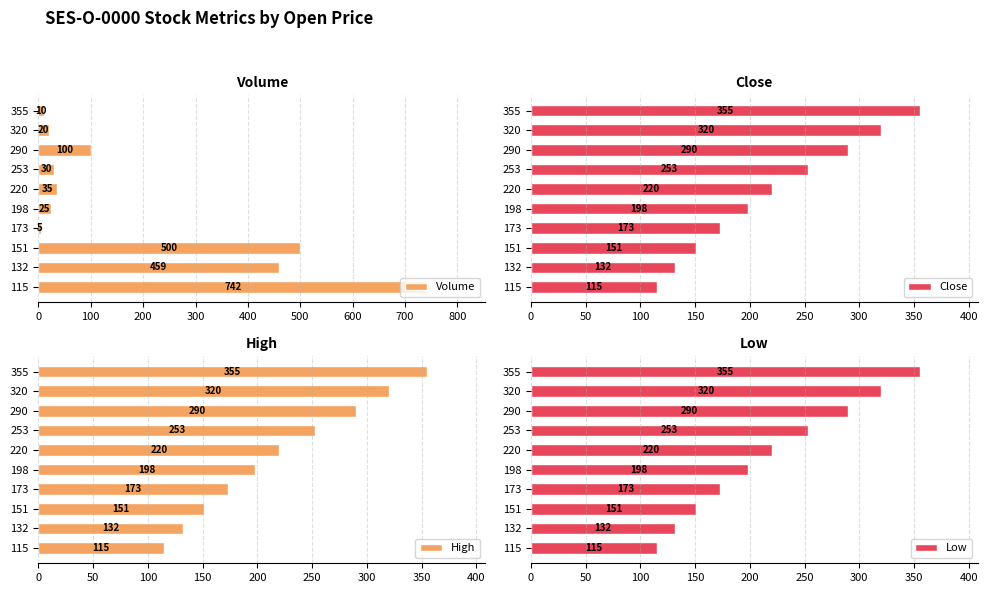

What is the sum of all Close values?

2207